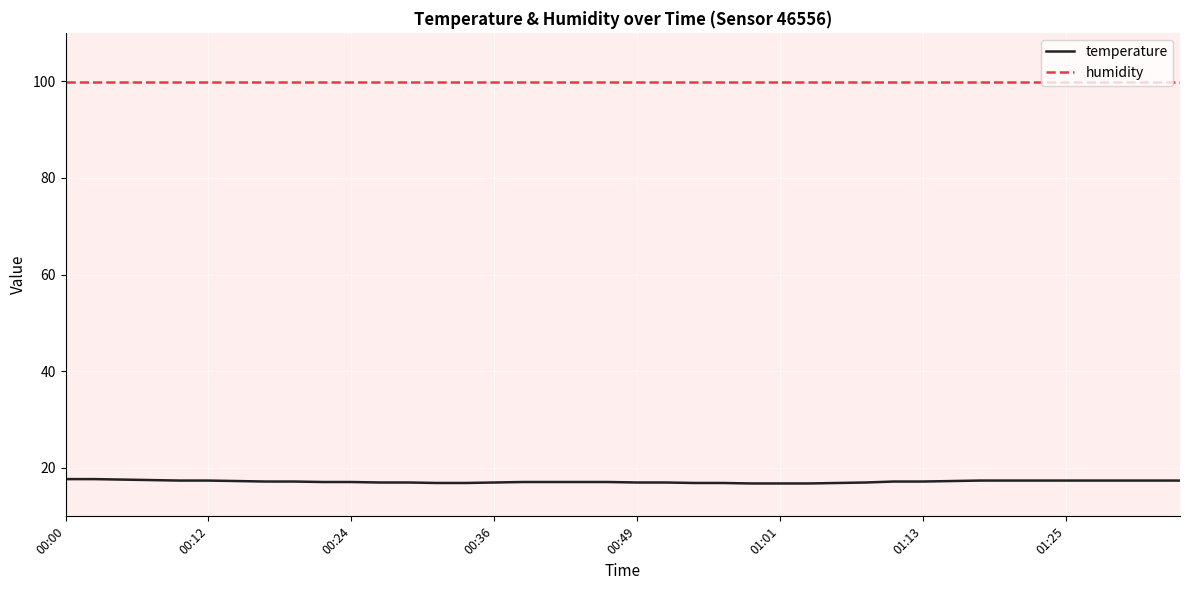

True or false: temperature and humidity intersect in this chart.

False